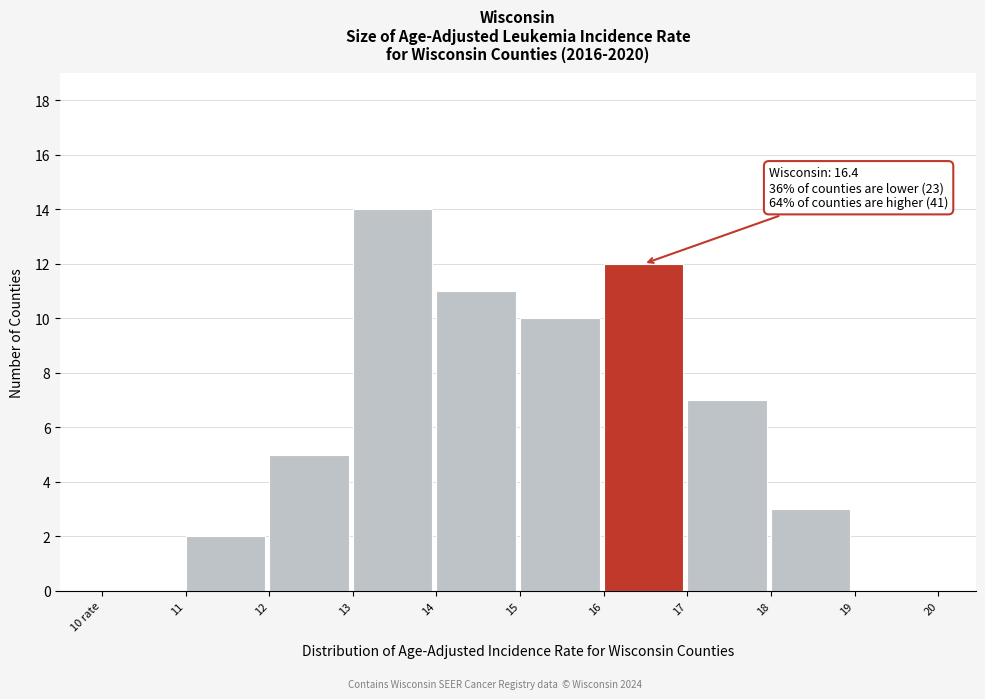

Which has a higher value, 13 or 19?

13